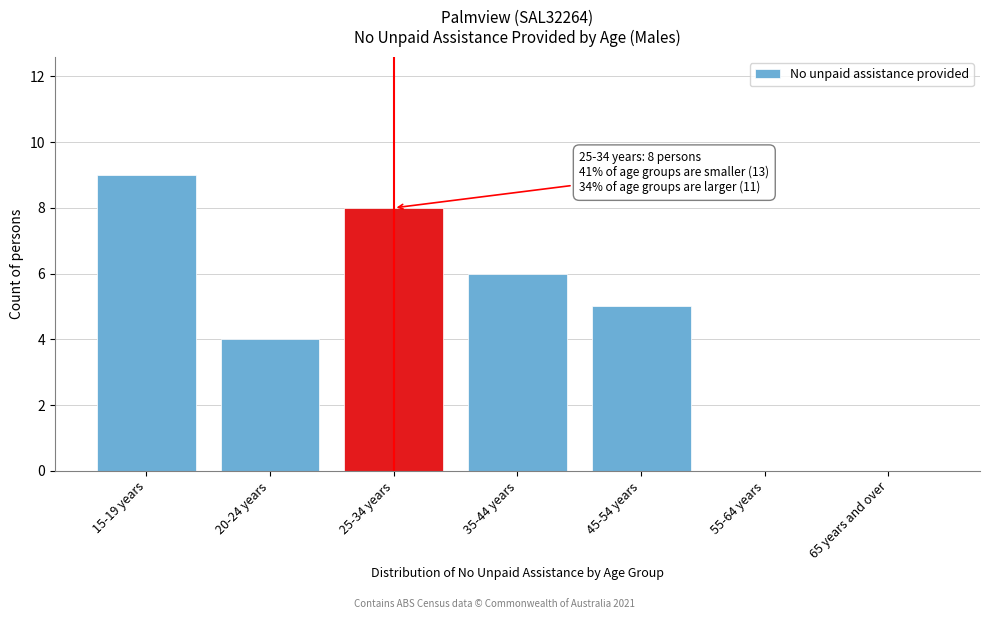

Reading right to left, what are all the values shown in this chart?

65 years and over=0	55-64 years=0	45-54 years=5	35-44 years=6	25-34 years=8	20-24 years=4	15-19 years=9